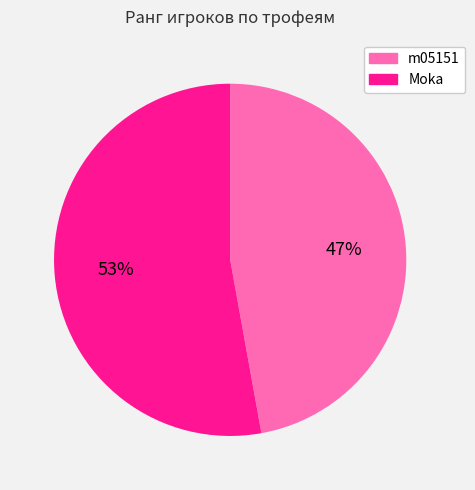

To the nearest percent, what percentage of the pie is m05151?

47%